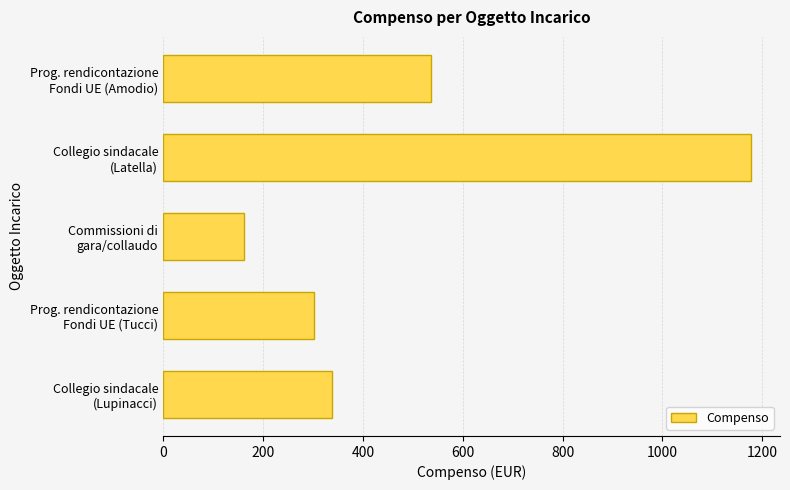

What is the average value?

503.3